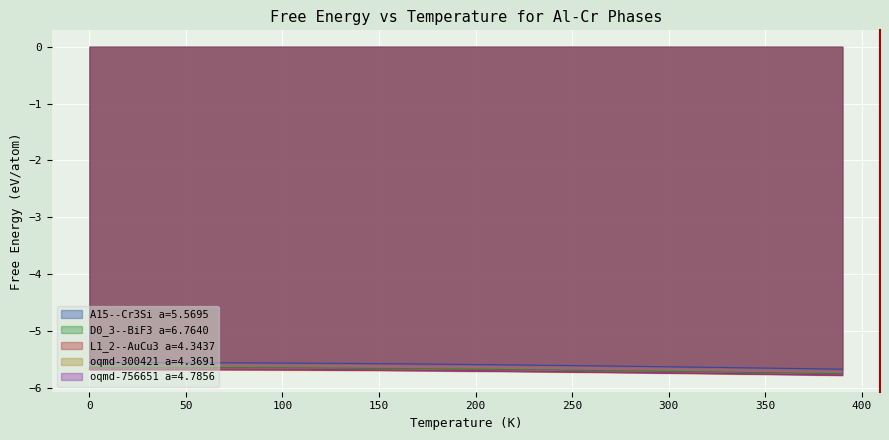

The value of D0_3--BiF3 a=6.7640 at 260 is -9.7. True or false?

False